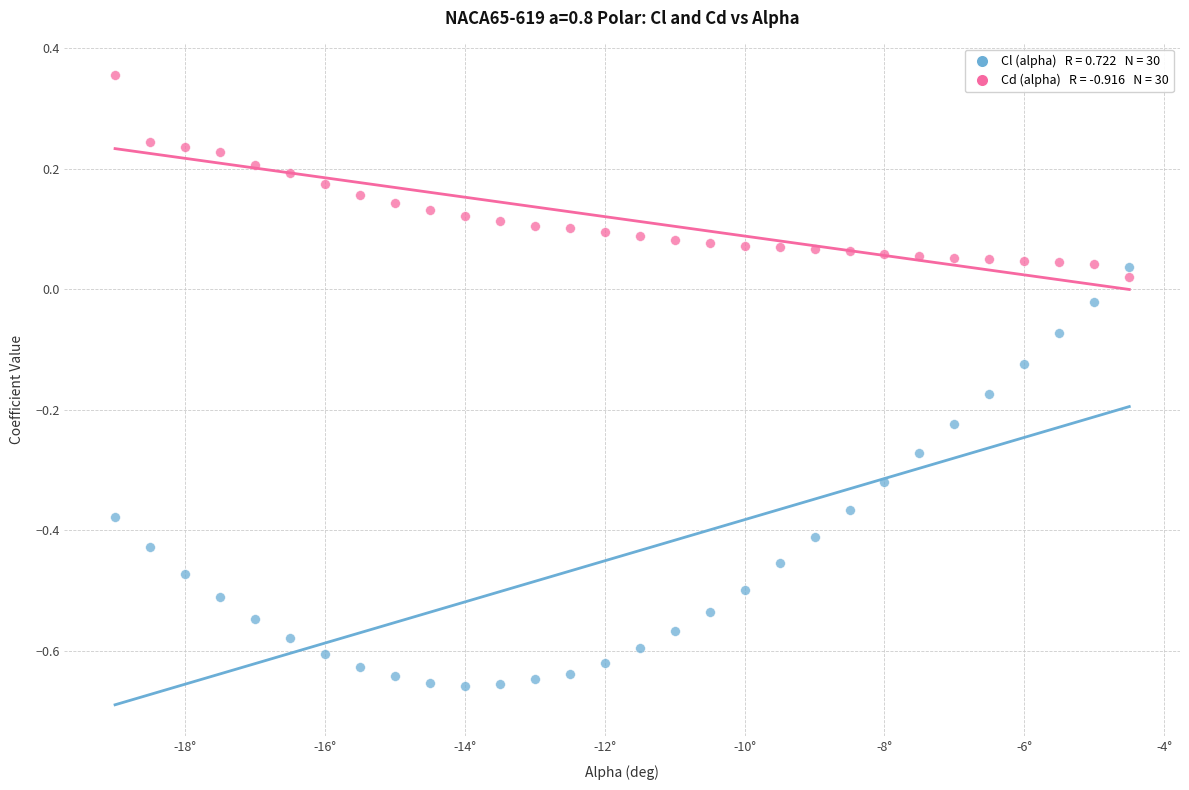

Across all data points, what is the range of Y values (max minus min)?

1.0